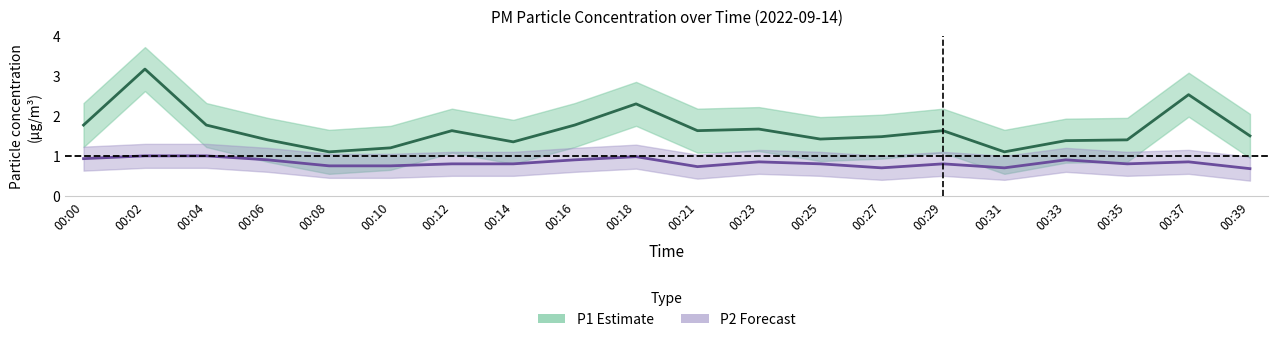

Does the chart have visible grid lines?

No